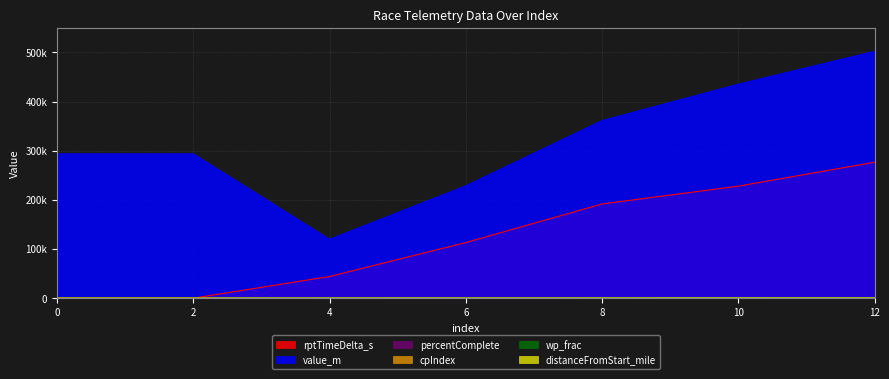

The percentComplete series shows 0.0 at 2. True or false?

True